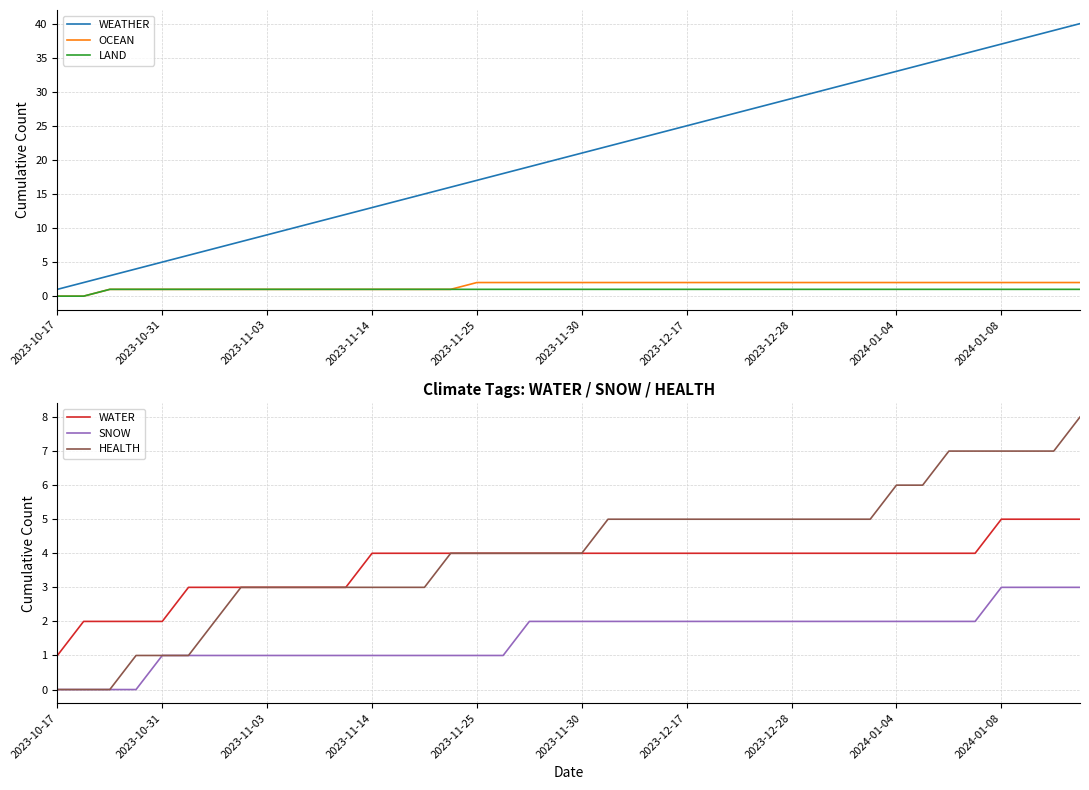

At which label does WEATHER reach its minimum?

2023-10-17